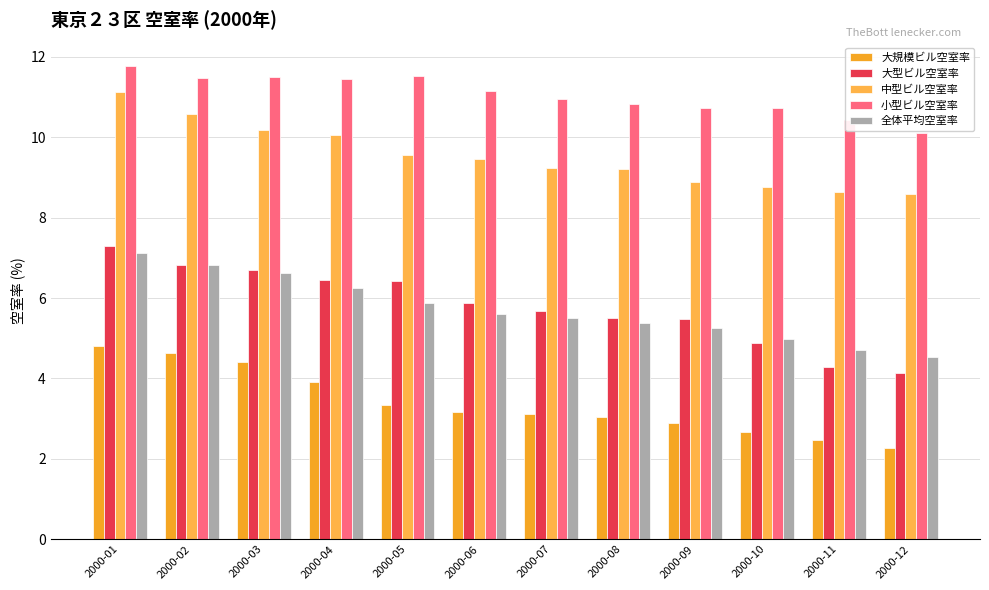

Does the chart contain stacked bars?

No